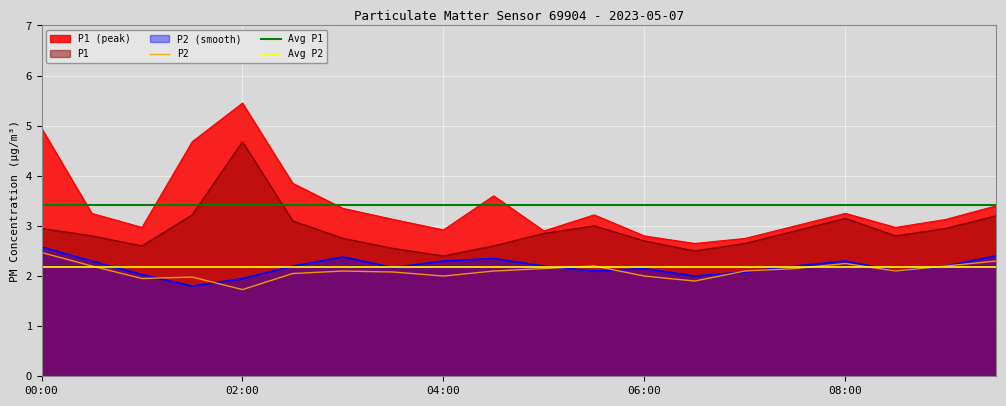

True or false: P1 and P2_smooth cross at least once.

False